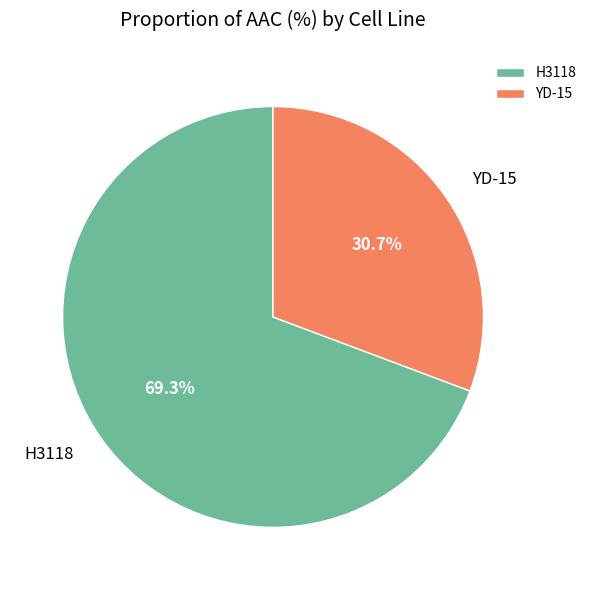

To the nearest percent, what percentage of the pie is YD-15?

31%